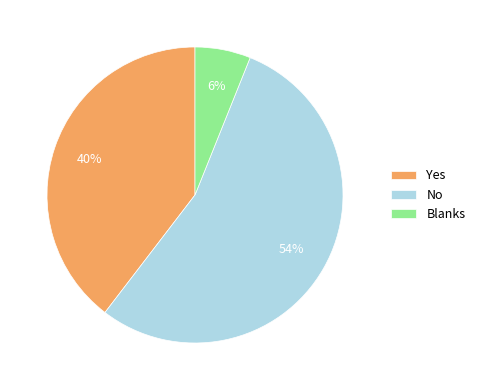

Is it true that Blanks is 6% of the pie?

True